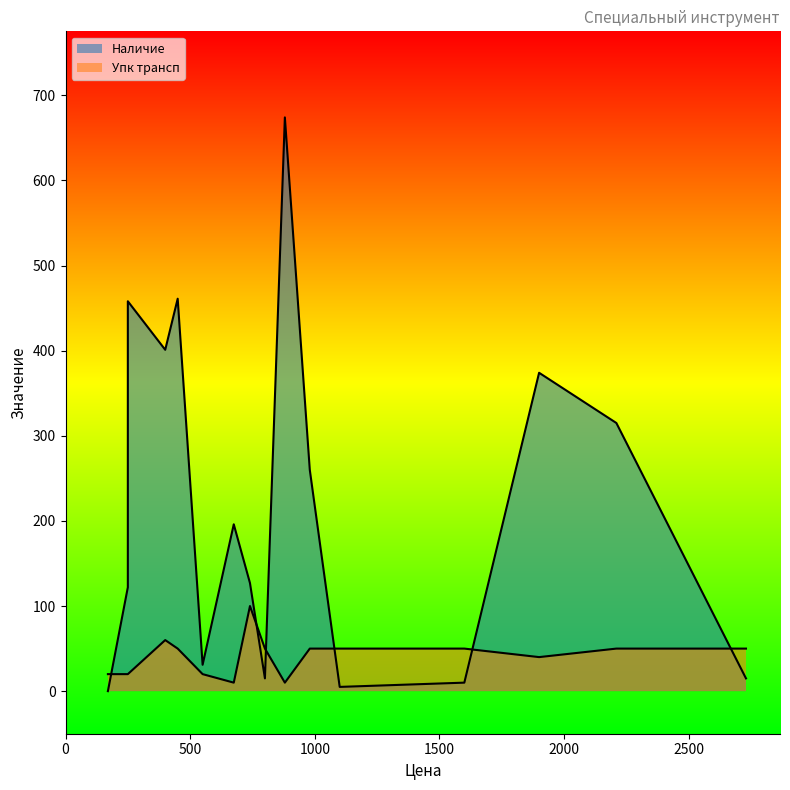

What is the value of the Наличие point at the 4th from the left?

401